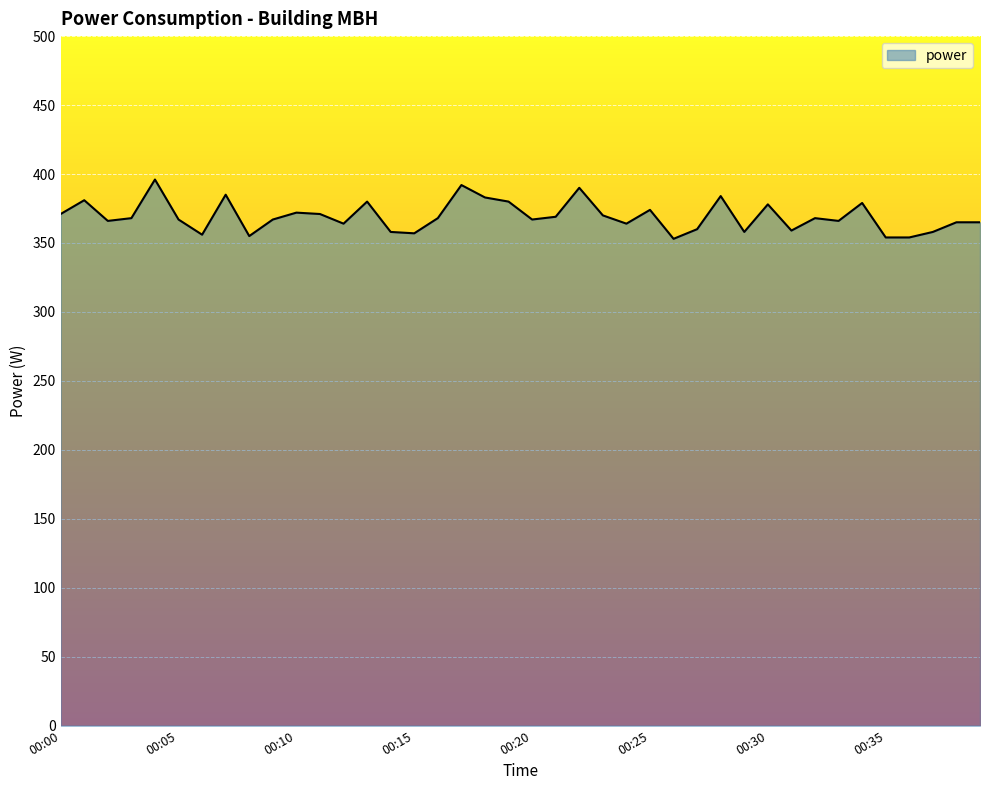

What is the maximum value shown in the chart?

396